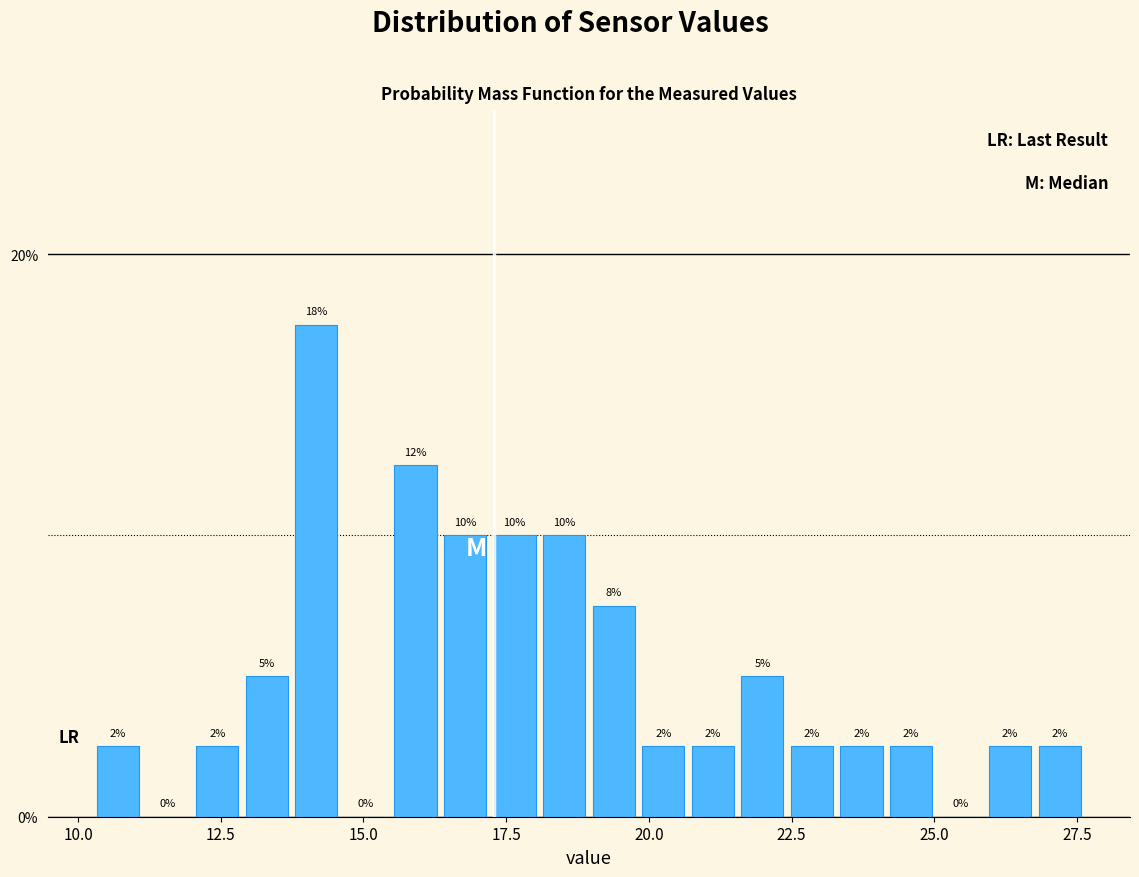

Read against the x-axis, roughly where is the centre of the tallest bar?

14.0